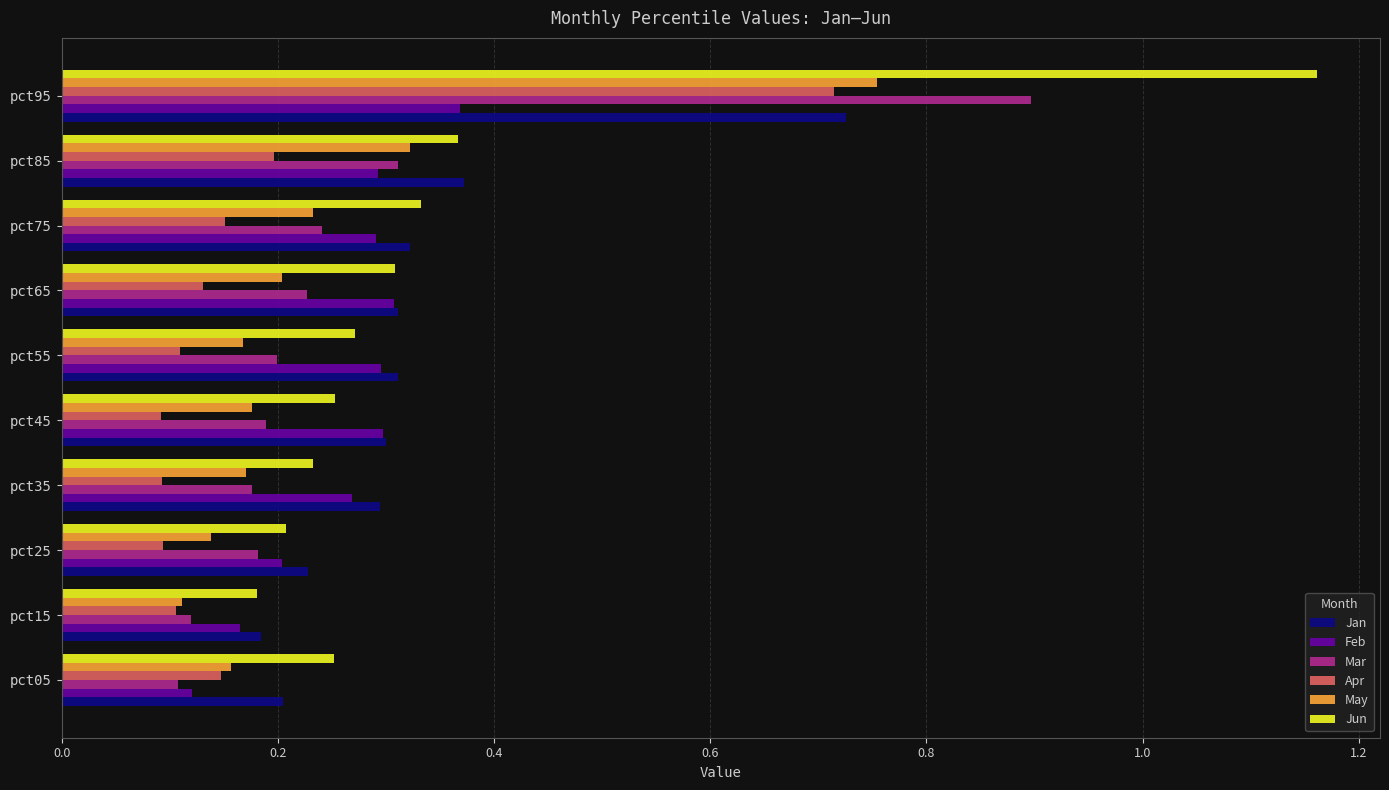

Is it true that Jan equals 0.3 at pct35?

True